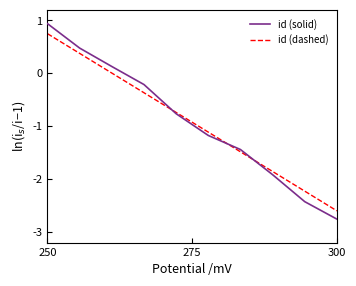

List the series in order of their peak value, lowest first.

id (dashed), id (solid)